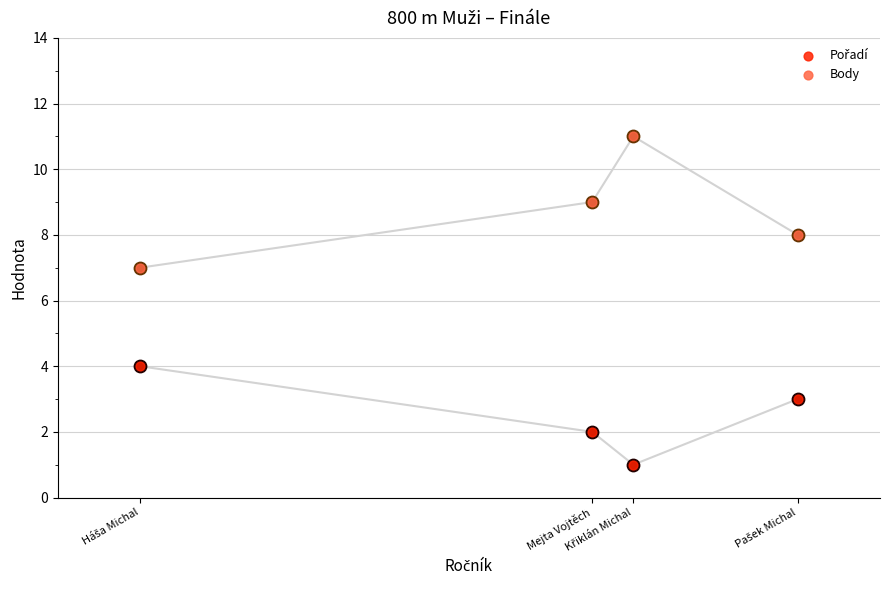

Which series reaches the minimum Y coordinate?

Pořadí